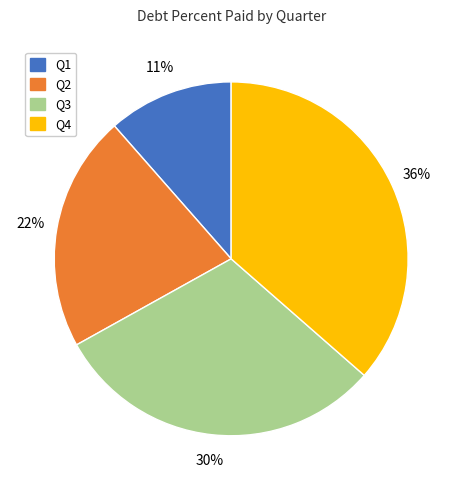

To the nearest percent, what is the difference between the largest and smallest slice percentages?

25%